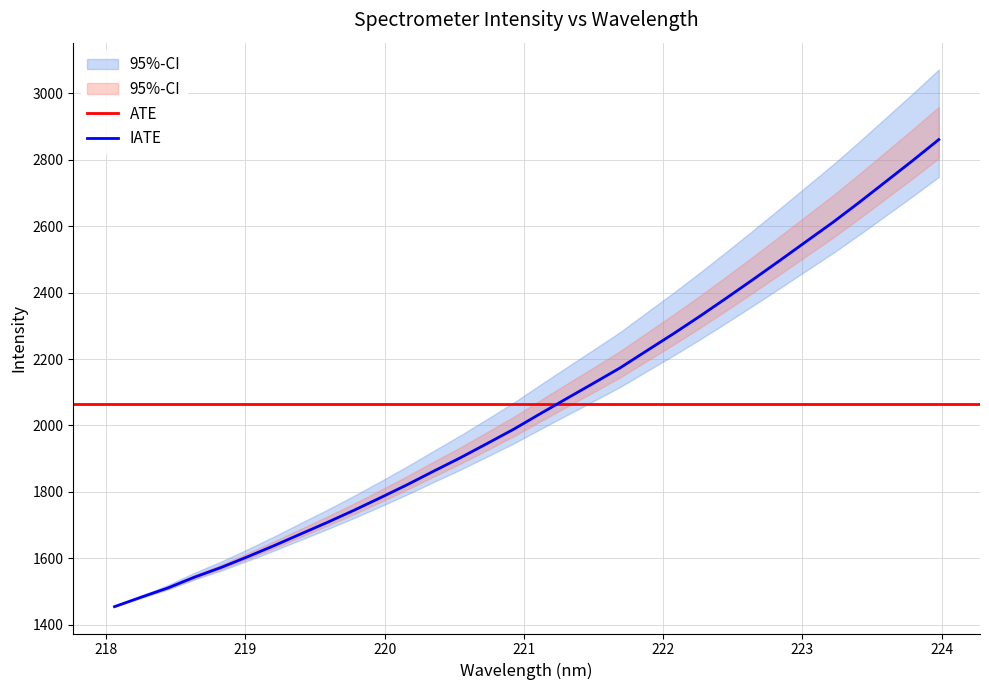

Reading right to left, transcribe all the data shown in this chart.

2860.6	2796.3	2733.8	2671.4	2610.8	2553.4	2495.8	2439.0	2383.2	2328.5	2275.6	2224.6	2173.1	2127.0	2081.2	2035.3	1988.6	1945.5	1902.9	1862.7	1821.7	1782.8	1744.8	1708.4	1673.5	1638.4	1604.8	1572.4	1543.2	1510.7	1483.1	1454.6